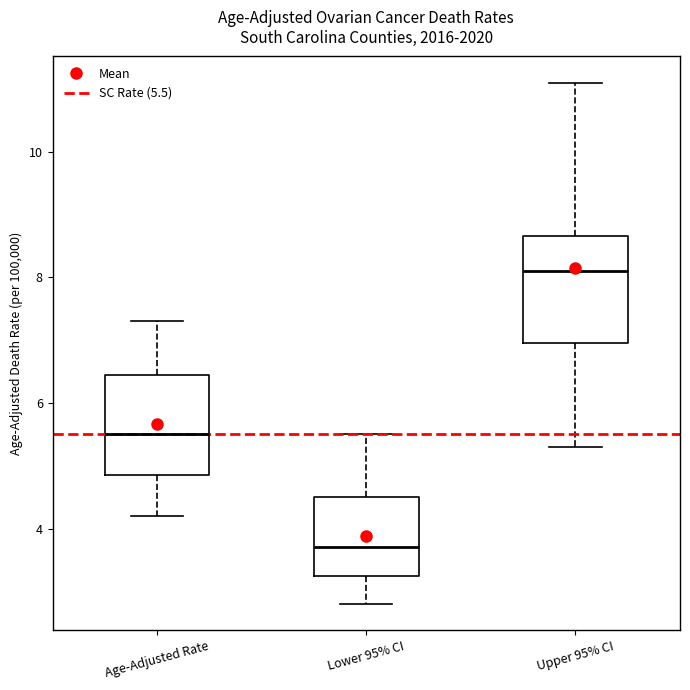

Where does the median line of the box for Upper 95% CI sit on the y-axis? The values are not printed on the chart, so give them approximately, as read against the axis.

8.2